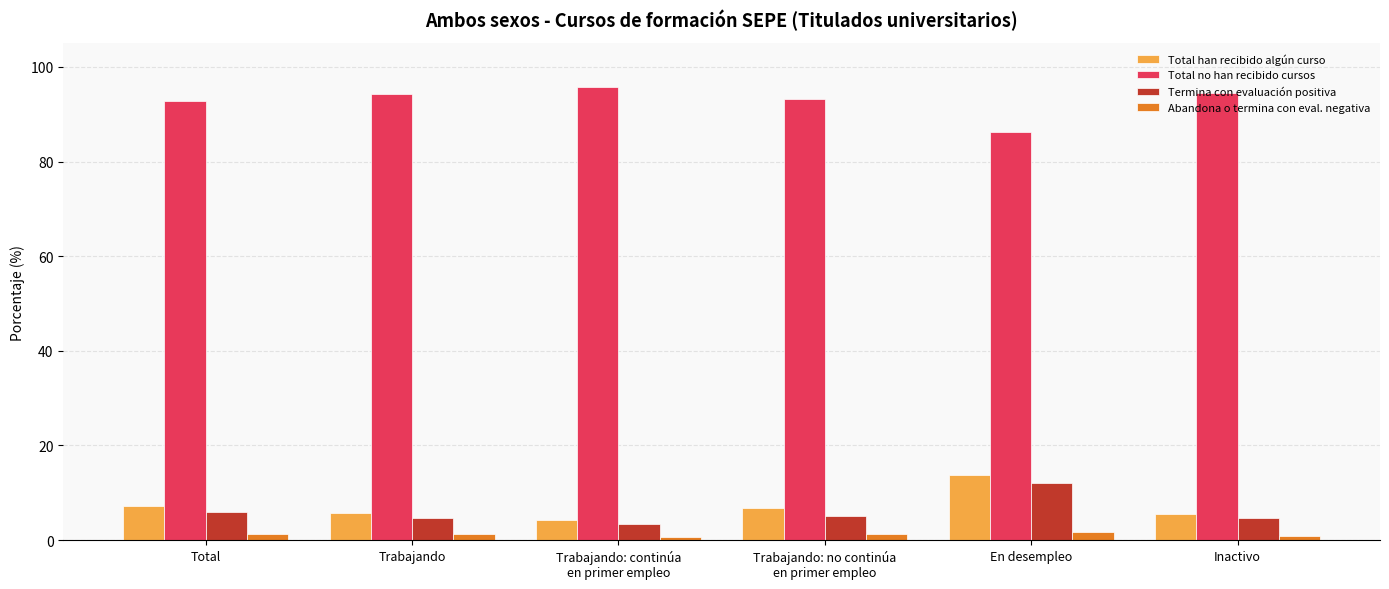

How many bars are there in total?

24